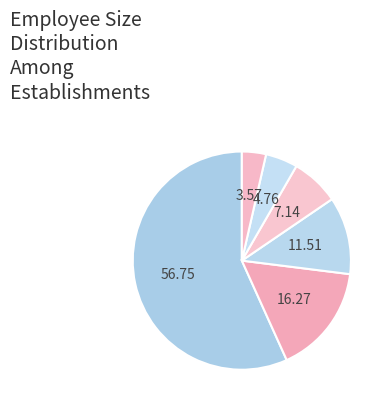

Count the number of slices in the pie.

6